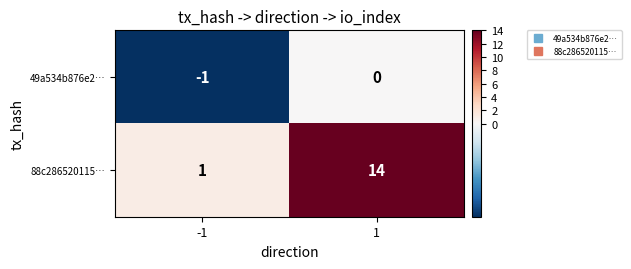

The value of 88c286520115… at 1 is 21. True or false?

False